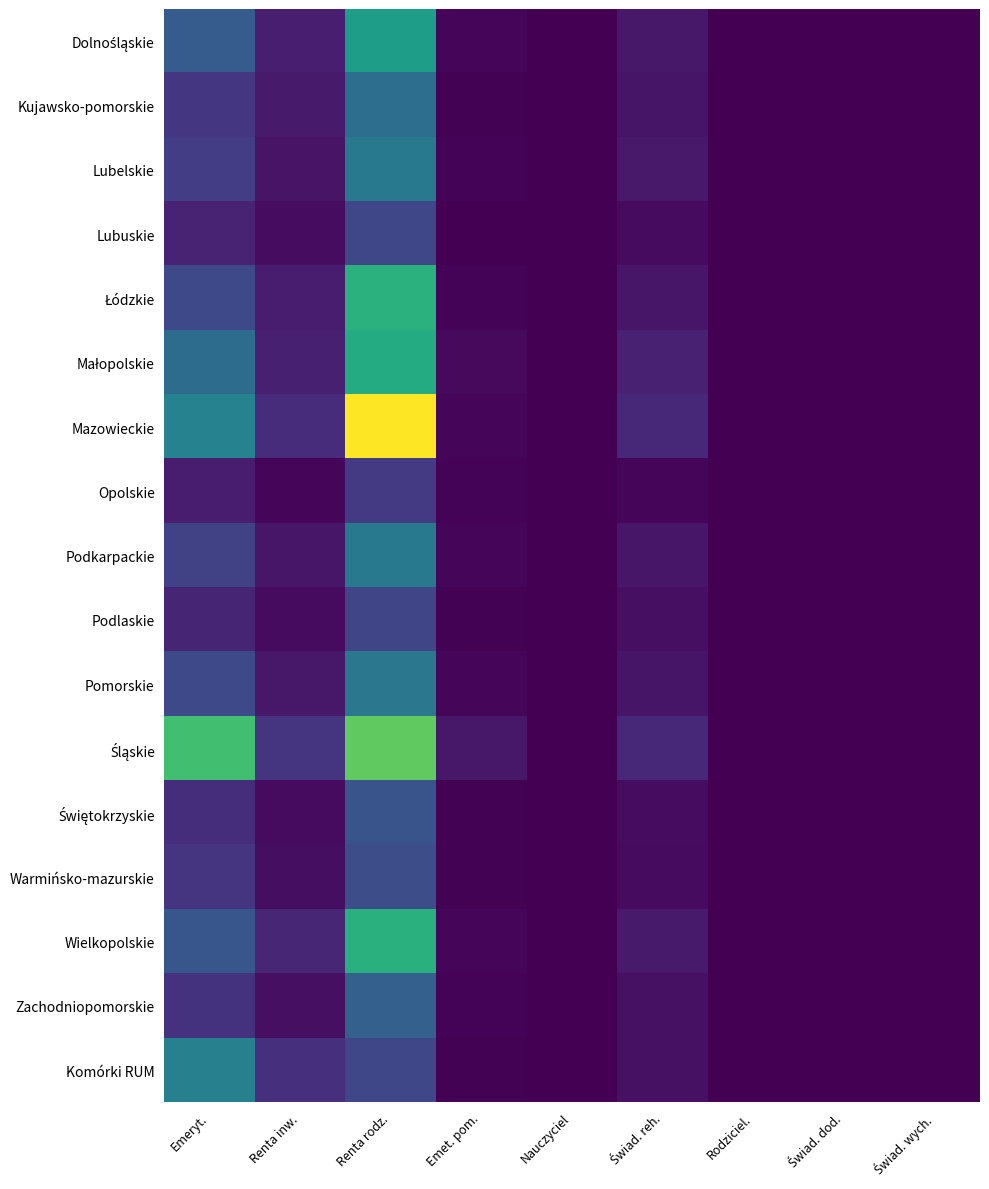

What is the difference between the highest and lowest values at Emeryt.?

4283